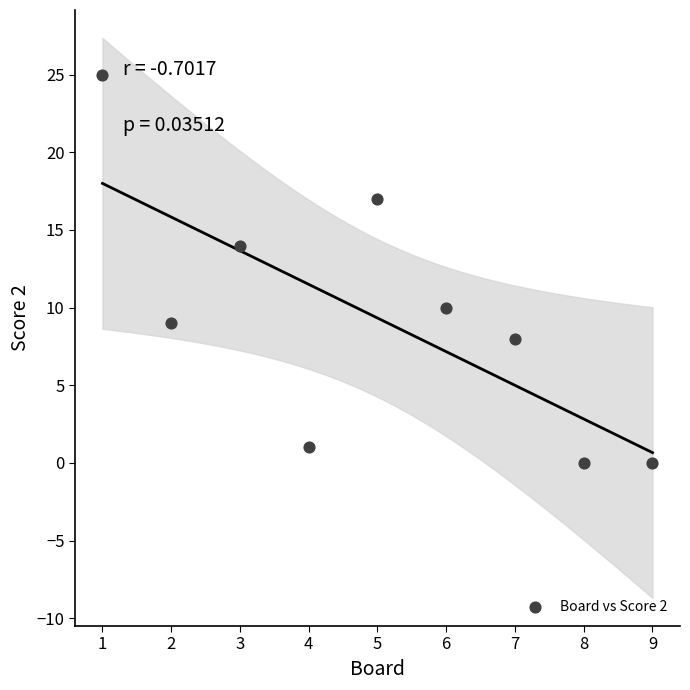

What is the average Y value?

9